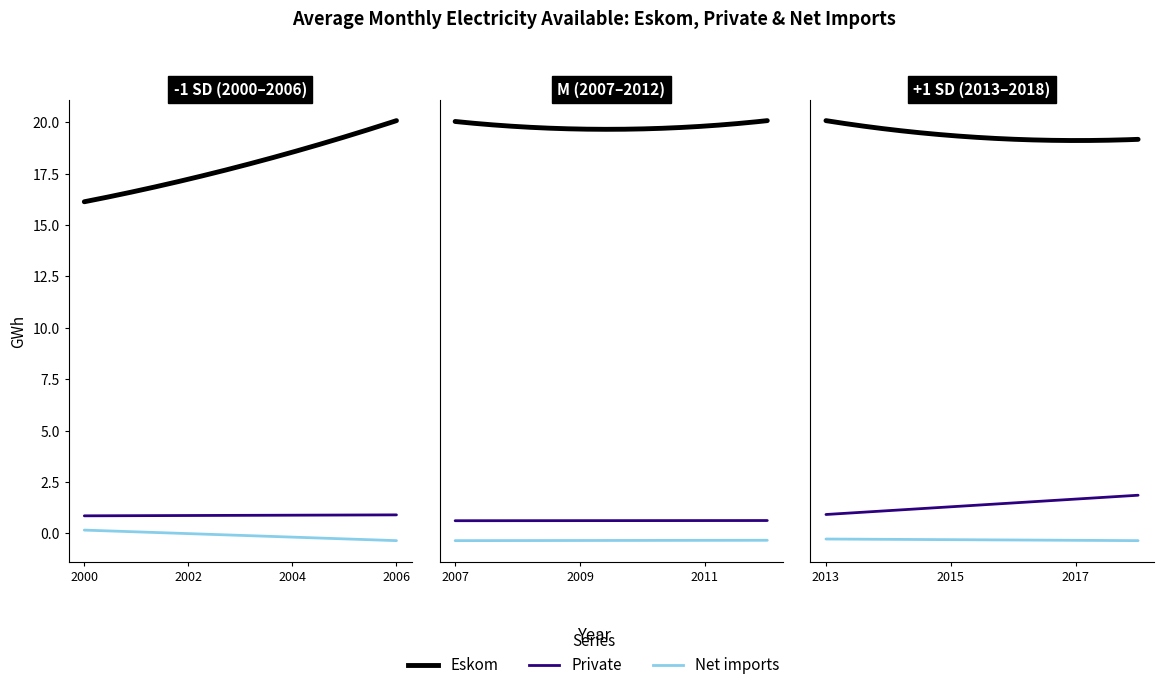

True or false: Private and Eskom intersect in this chart.

False